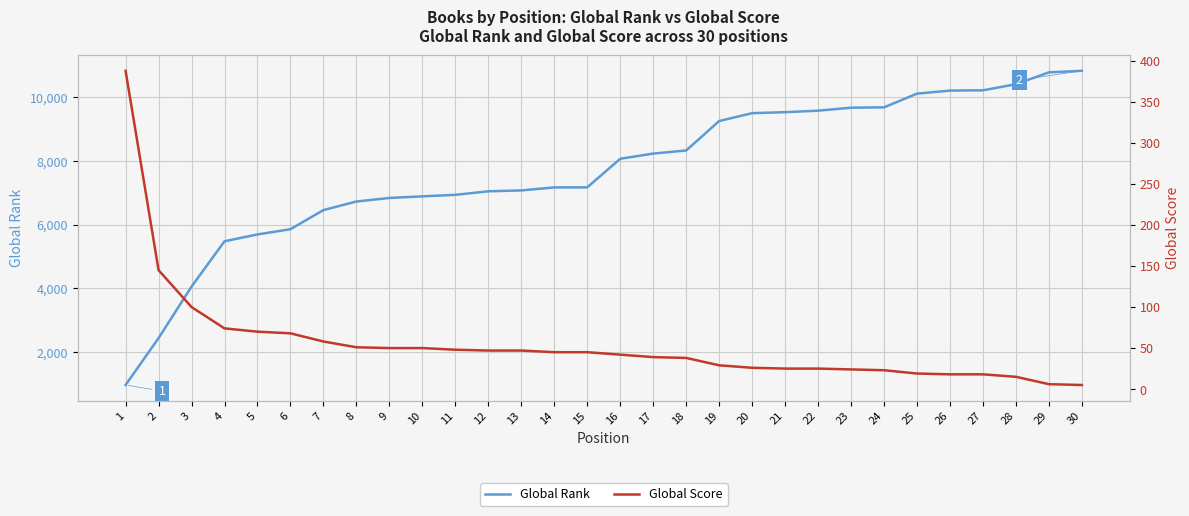

What is the greatest value displayed?

10832